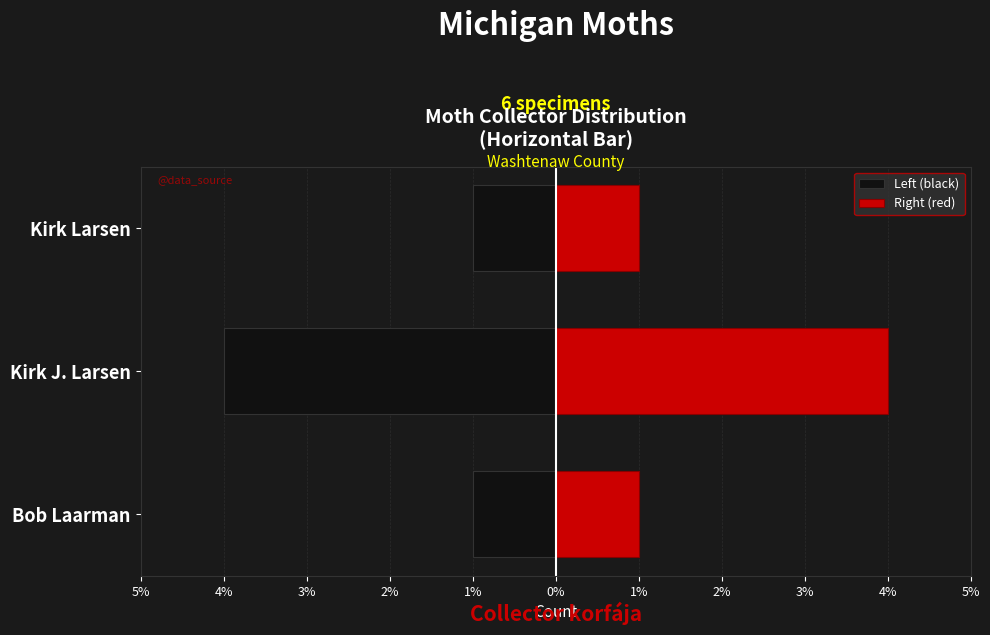

How many bars are there in total?

6